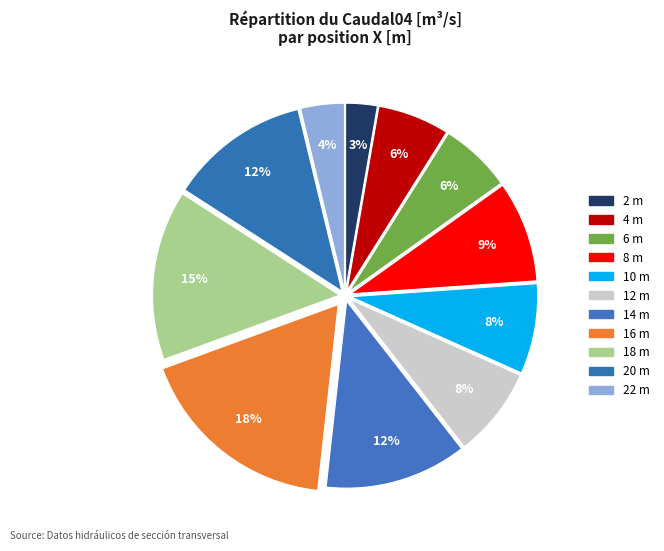

Combined, what portion of the pie is 18 m and 2 m?

17.4%